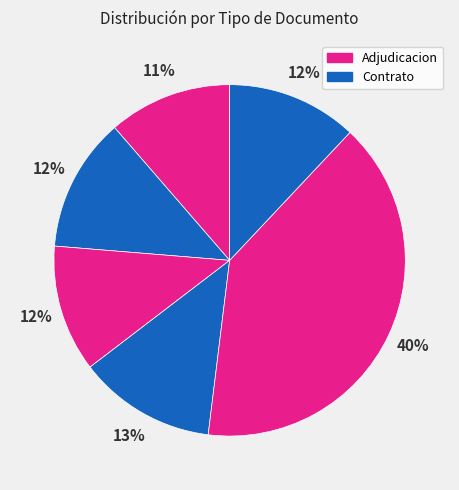

Count the number of slices in the pie.

6